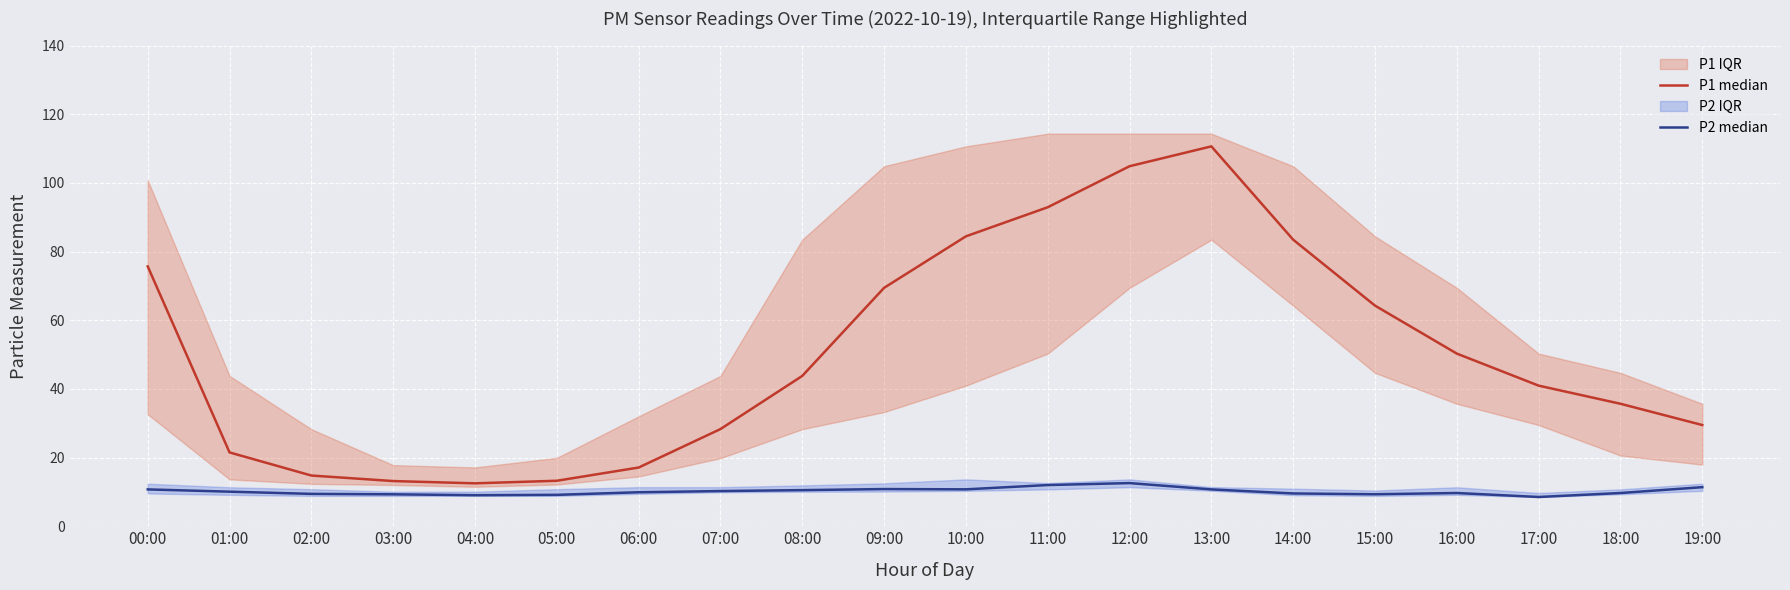

Reading left to right, extract all data points from this chart.

P1 median: 00:00=75.7	01:00=21.5	02:00=14.8	03:00=13.2	04:00=12.5	05:00=13.2	06:00=17.1	07:00=28.3	08:00=43.8	09:00=69.4	10:00=84.4	11:00=92.9	12:00=104.8	13:00=110.6	14:00=83.5	15:00=64.2	16:00=50.3	17:00=41.0	18:00=35.7	19:00=29.5
P2 median: 00:00=10.7	01:00=10.1	02:00=9.4	03:00=9.3	04:00=9.1	05:00=9.2	06:00=9.9	07:00=10.2	08:00=10.5	09:00=10.8	10:00=10.8	11:00=12.0	12:00=12.6	13:00=10.7	14:00=9.6	15:00=9.3	16:00=9.7	17:00=8.5	18:00=9.7	19:00=11.4